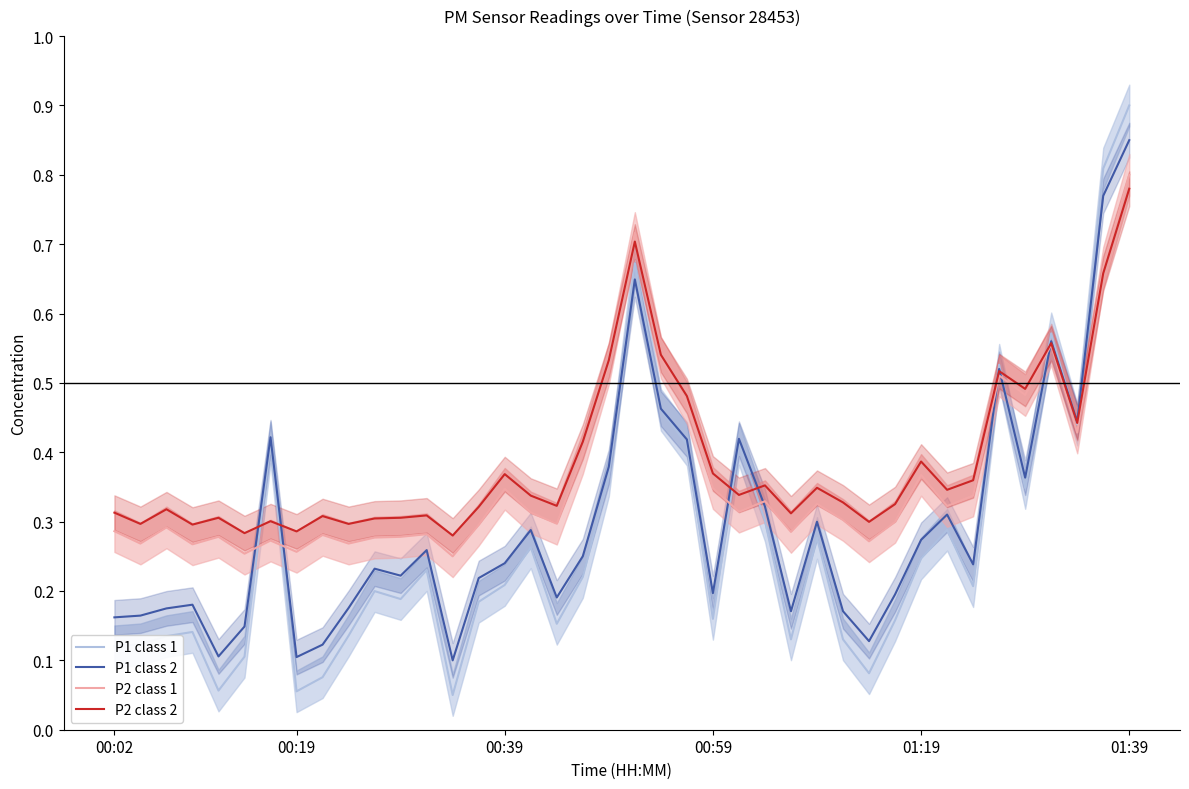

What is the value of the P1 class 2 point at the 36th from the left?

0.4